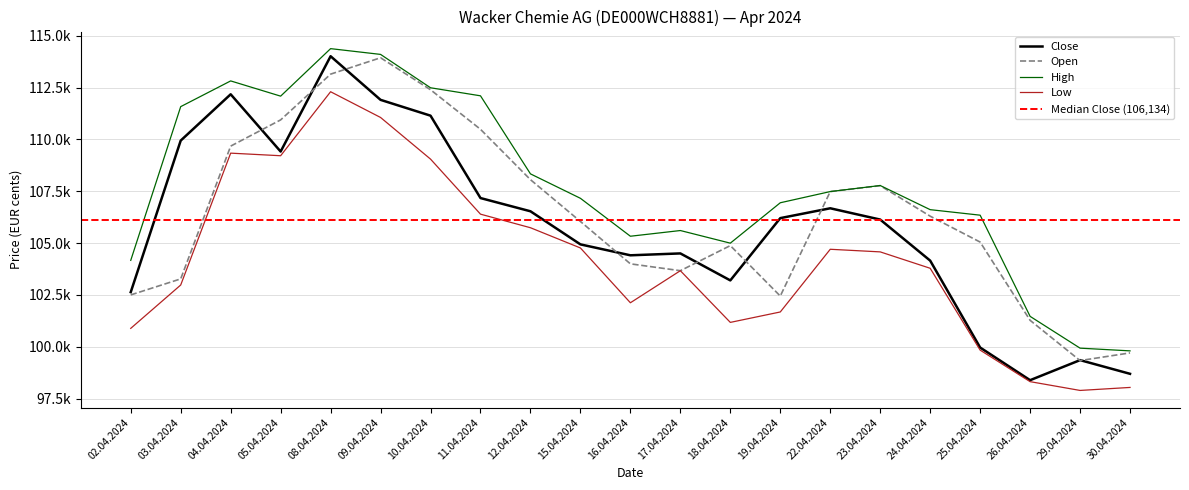

True or false: Close has a value of 104153 at 24.04.2024.

True